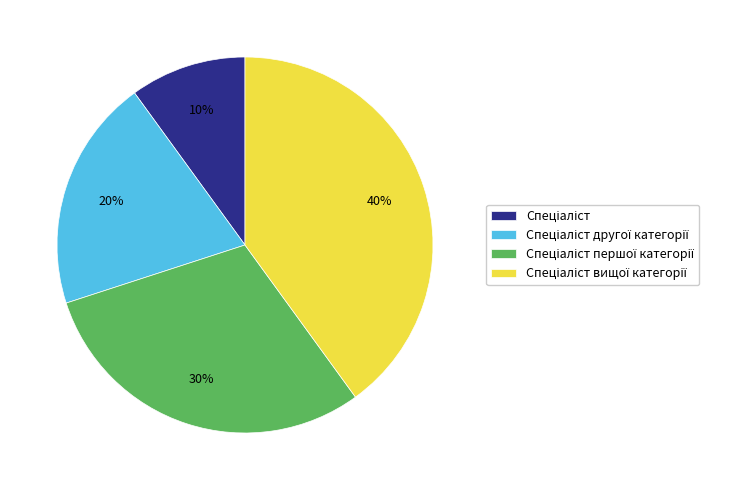

To the nearest percent, what is the difference between the largest and smallest slice percentages?

30%